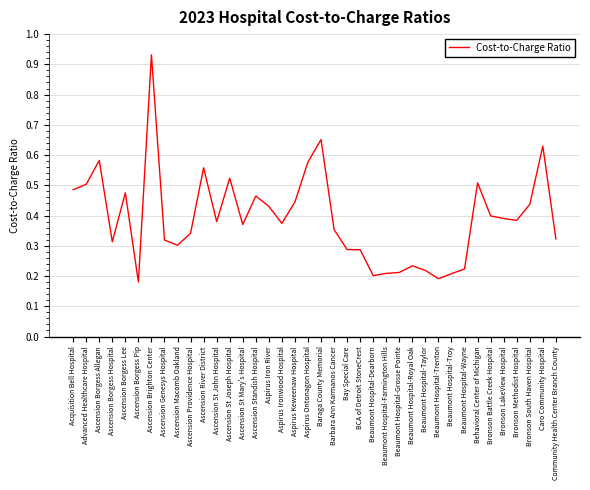

What position from the right is BCA of Detroit StoneCrest?

16